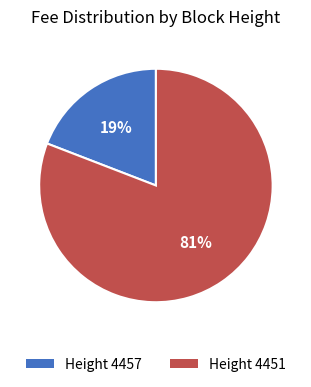

What is the smallest slice in the pie chart?

Height 4457